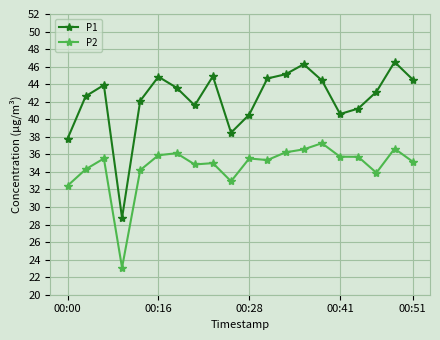

What is the greatest value displayed?

46.5